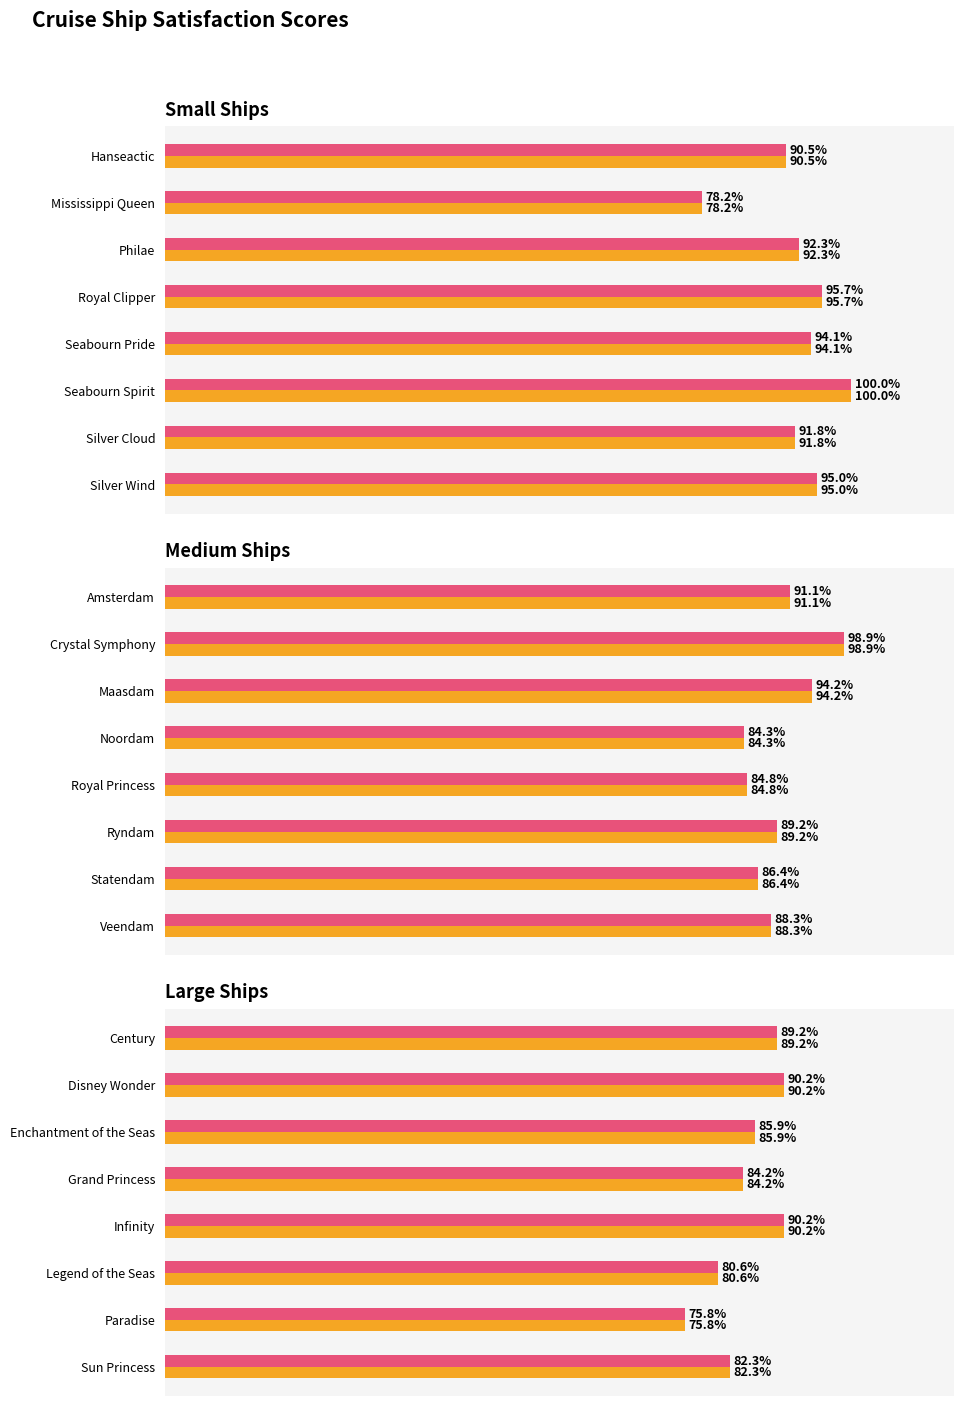

List the series in order of their peak value, highest first.

Score, Score (alt)